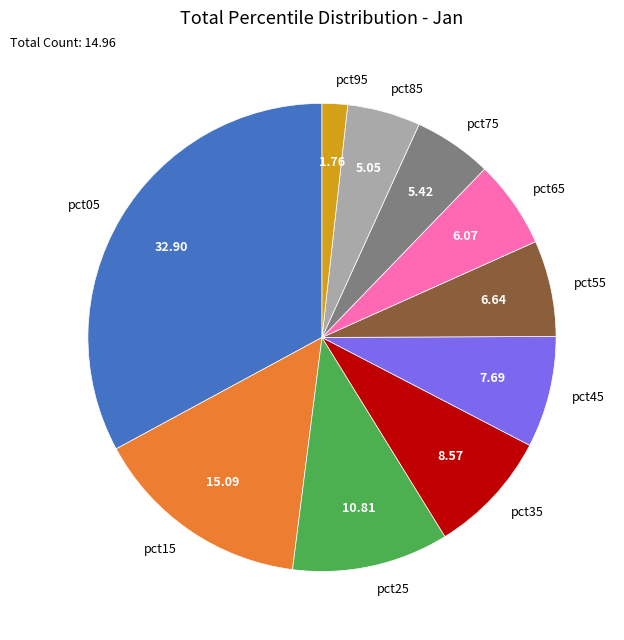

How many slices are in this pie chart?

10